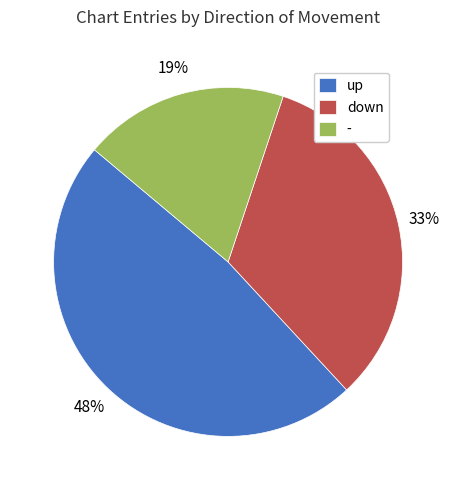

True or false: - accounts for 19% of the total.

True